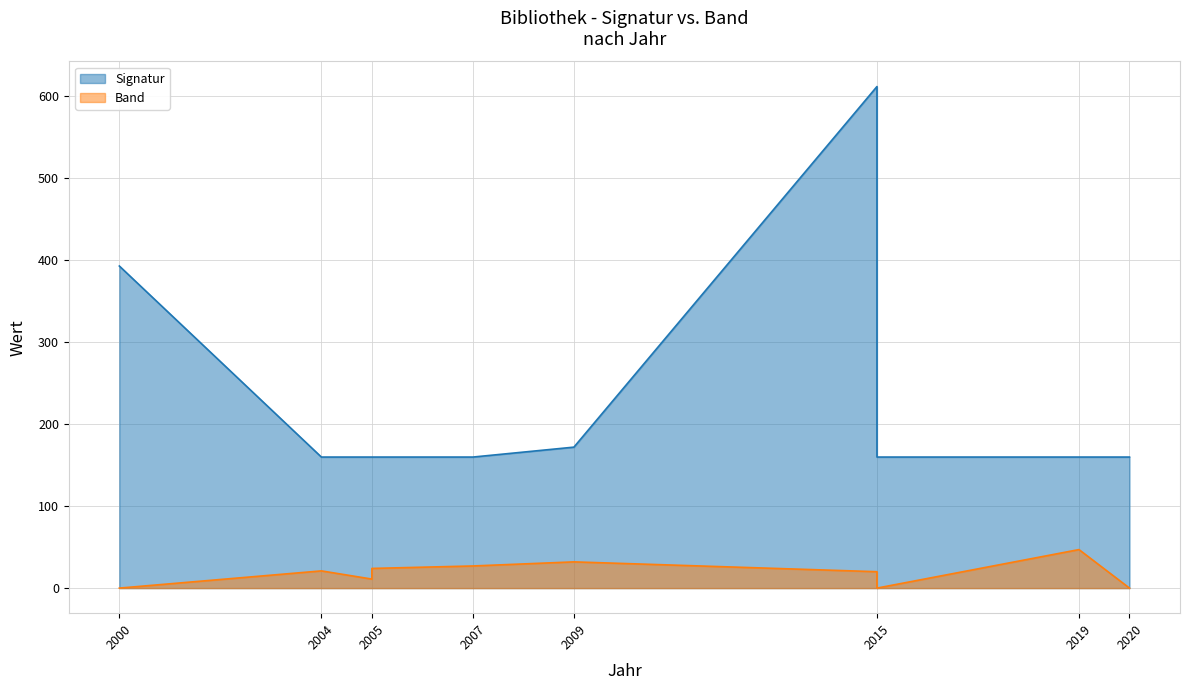

Where is the first local maximum for Band?

2004